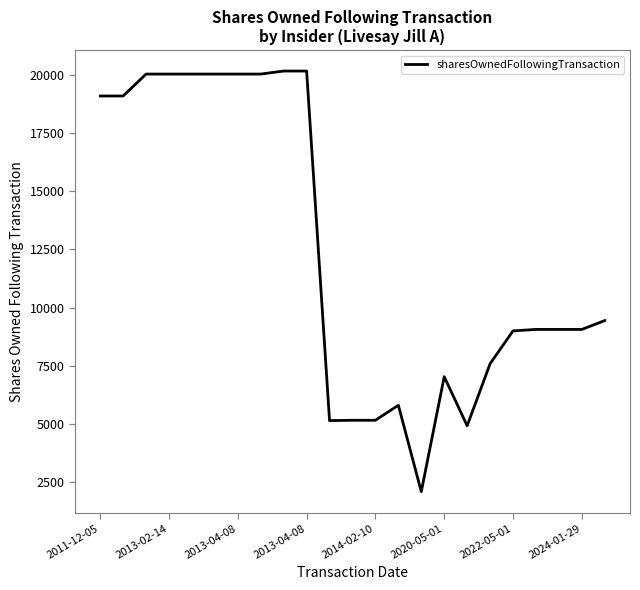

How many lines are shown in the chart?

1